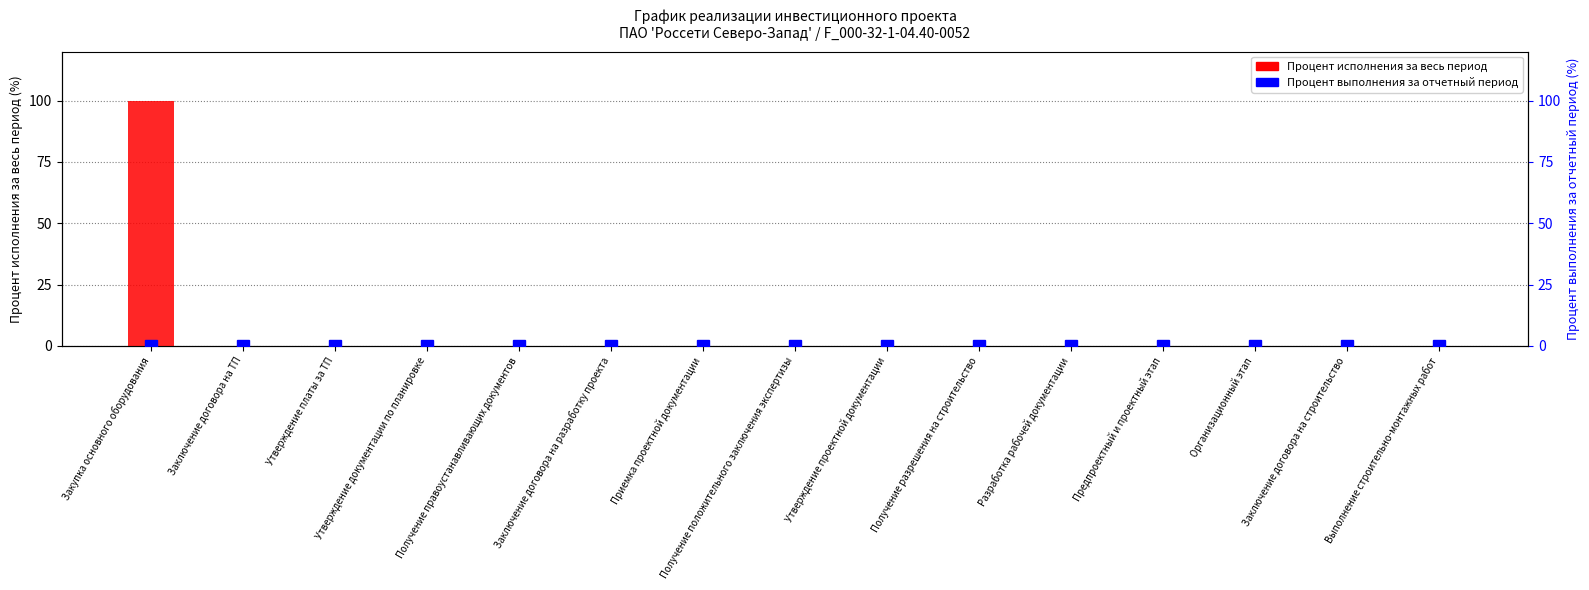

What is the average value?

7